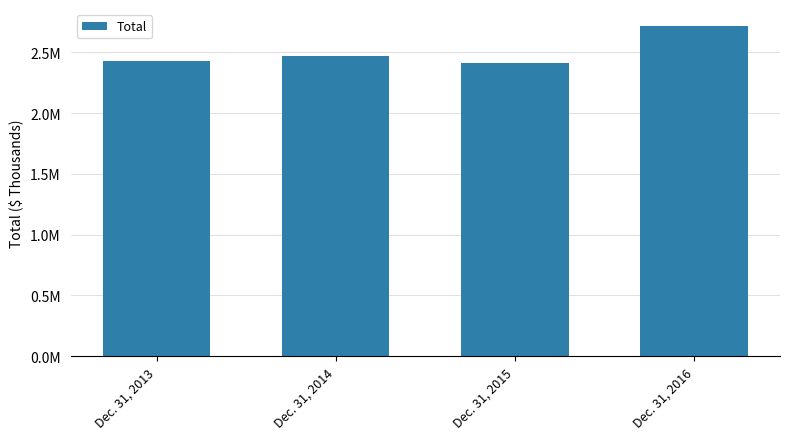

Are the bars horizontal?

No